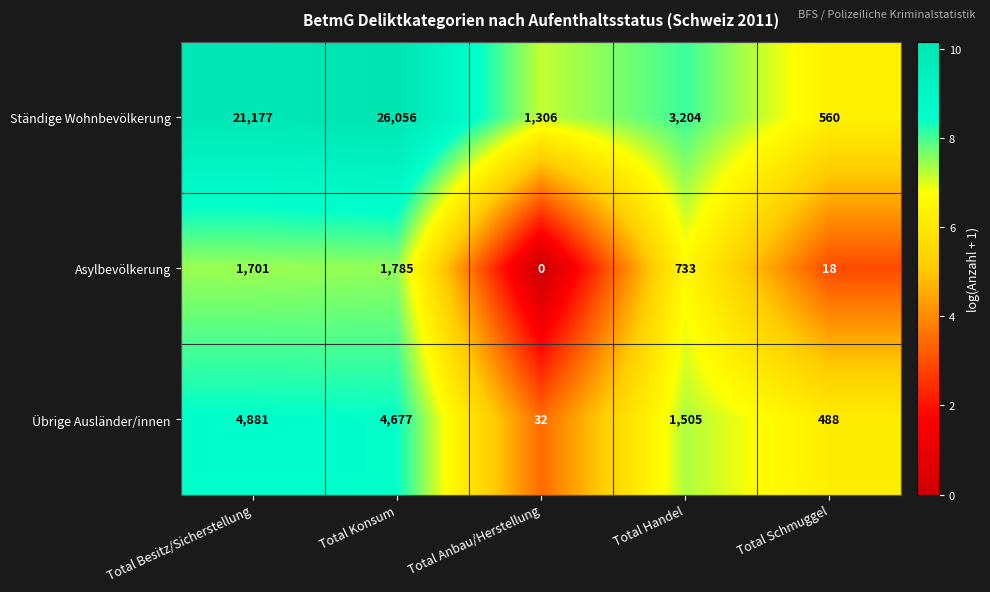

Reading right to left, extract all data points from this chart.

Ständige Wohnbevölkerung: Total Schmuggel=560	Total Handel=3204	Total Anbau/Herstellung=1306	Total Konsum=26056	Total Besitz/Sicherstellung=21177
Asylbevölkerung: Total Schmuggel=18	Total Handel=733	Total Anbau/Herstellung=0	Total Konsum=1785	Total Besitz/Sicherstellung=1701
Übrige Ausländer/innen: Total Schmuggel=488	Total Handel=1505	Total Anbau/Herstellung=32	Total Konsum=4677	Total Besitz/Sicherstellung=4881